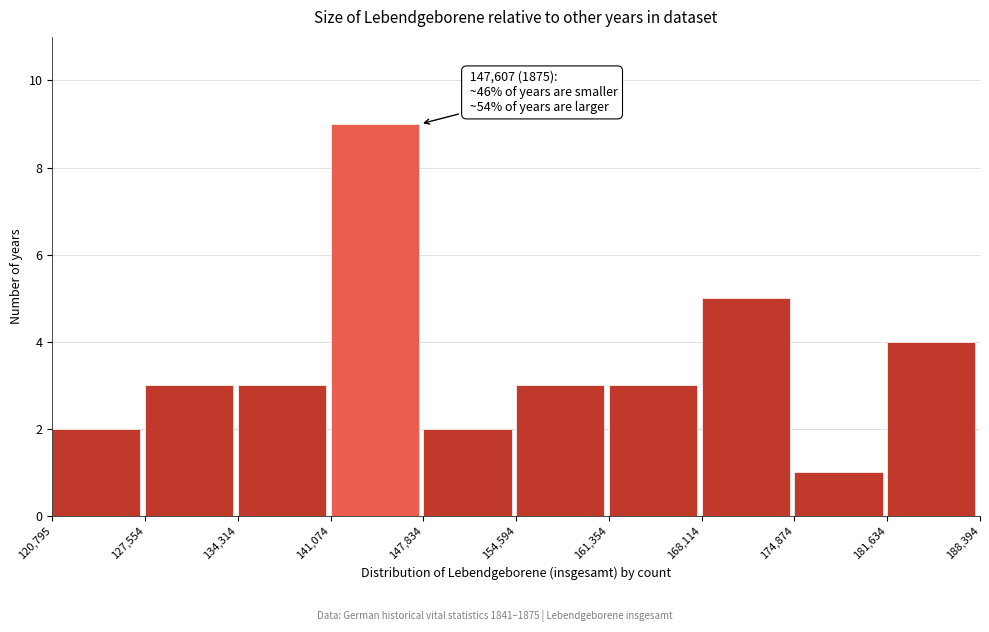

Over which range of the x-axis is the bar tallest?

141,074 to 147,834